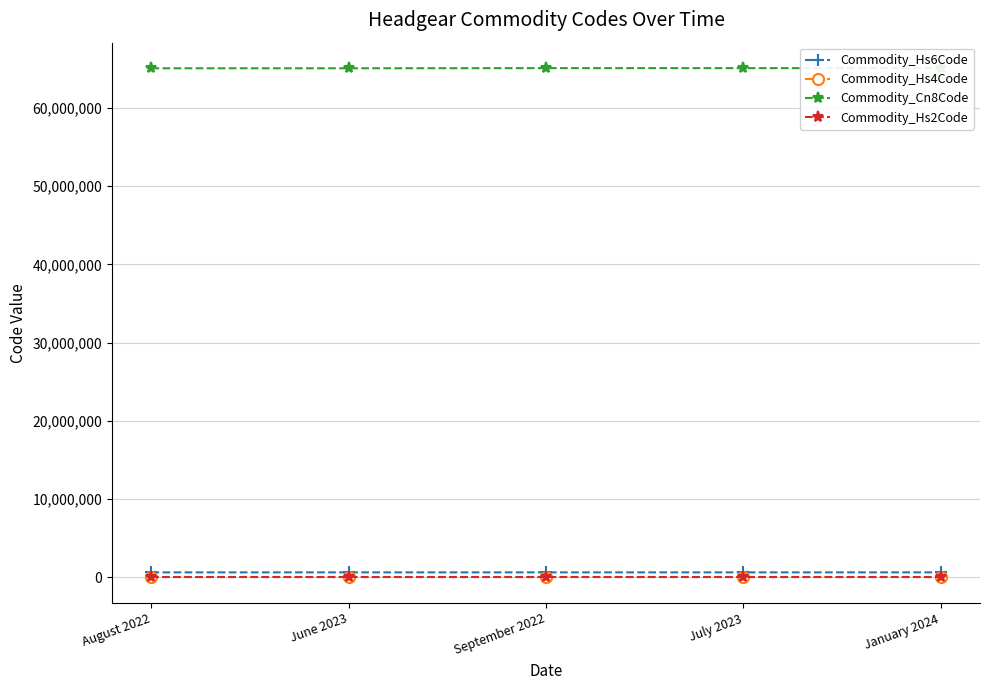

What value does the Commodity_Cn8Code series have at July 2023, to the nearest 10?

65069100